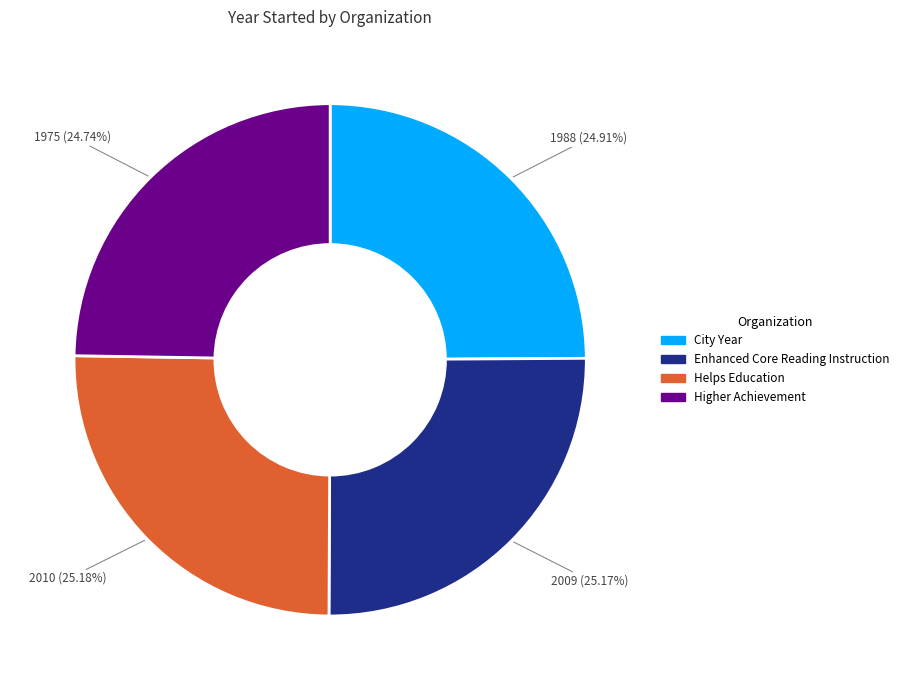

Approximately how many times larger is the value at City Year compared to Helps Education?

1.0